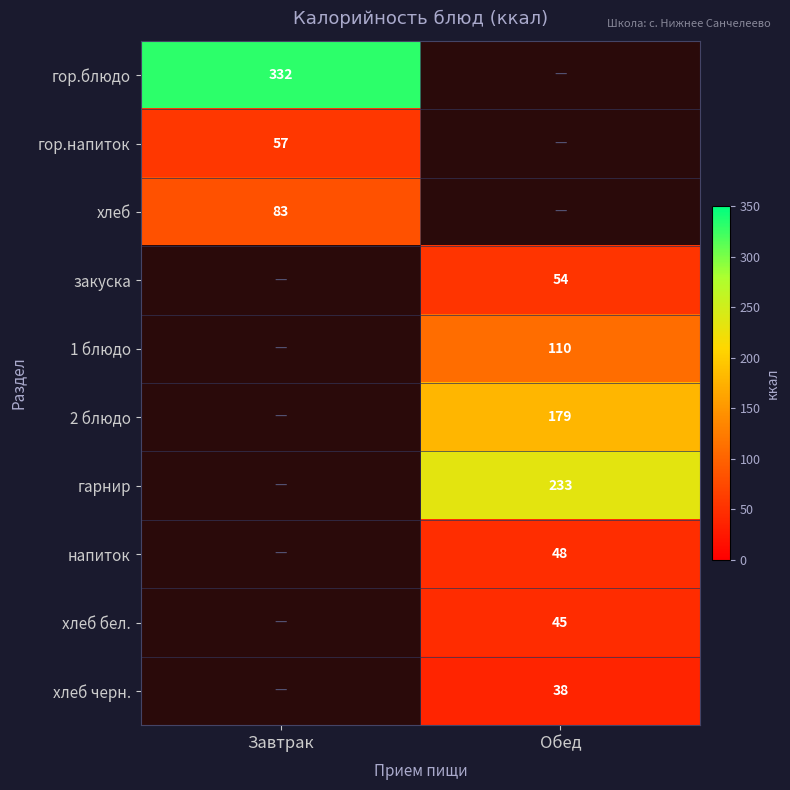

Is the value of хлеб бел. at Обед greater than the value of гор.блюдо at Завтрак?

No